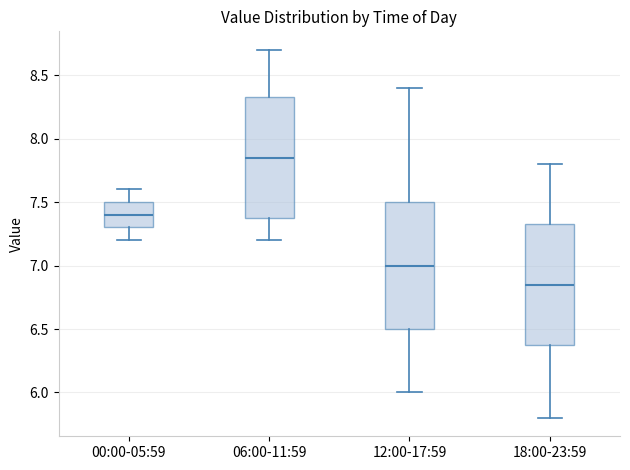

Where does the lower whisker of the box for 06:00-11:59 end on the y-axis? The values are not printed on the chart, so give them approximately, as read against the axis.

7.20